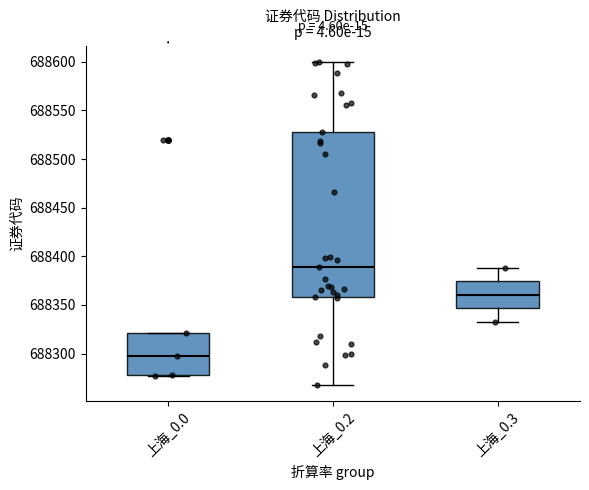

Which box's median line is the highest?

上海_0.2